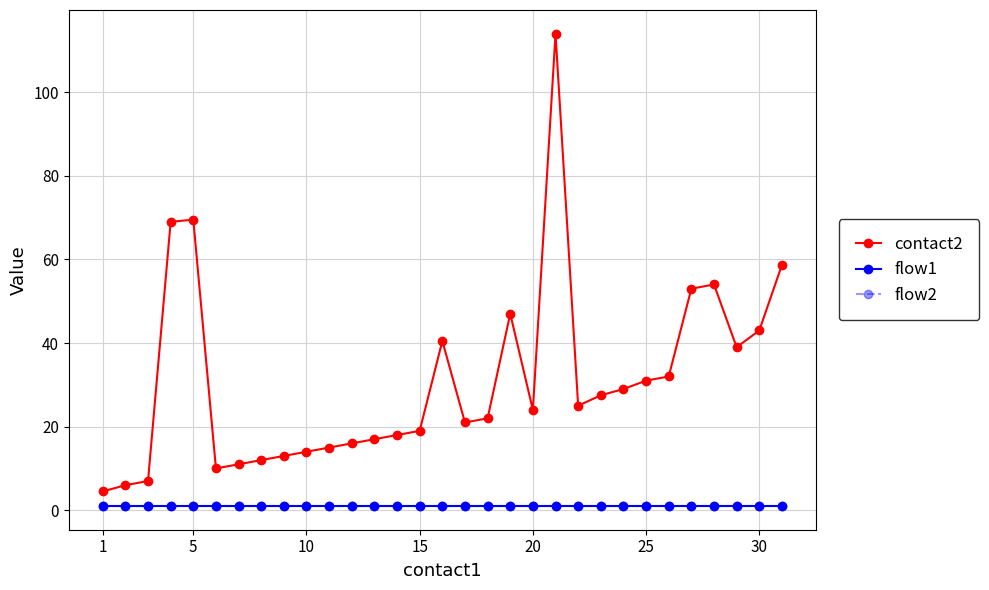

Rank the categories by flow2 value from highest to lowest.

1, 5, 10, 15, 20, 25, 30, 7, 8, 9, 10, 11, 12, 13, 14, 15, 16, 17, 18, 19, 20, 21, 22, 23, 24, 25, 26, 27, 28, 29, 30